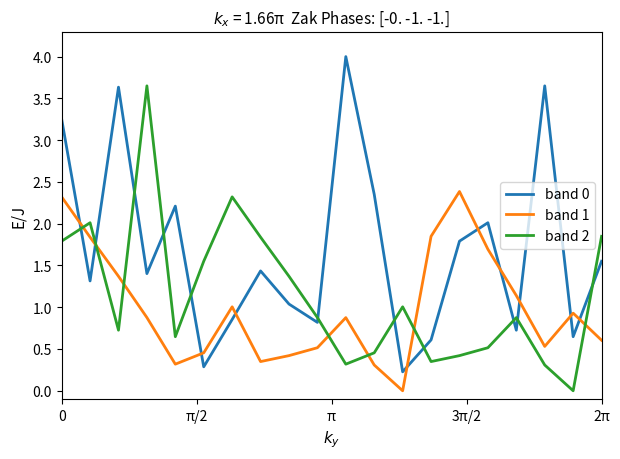

List the series in order of their overall mean, lowest first.

band 1, band 2, band 0